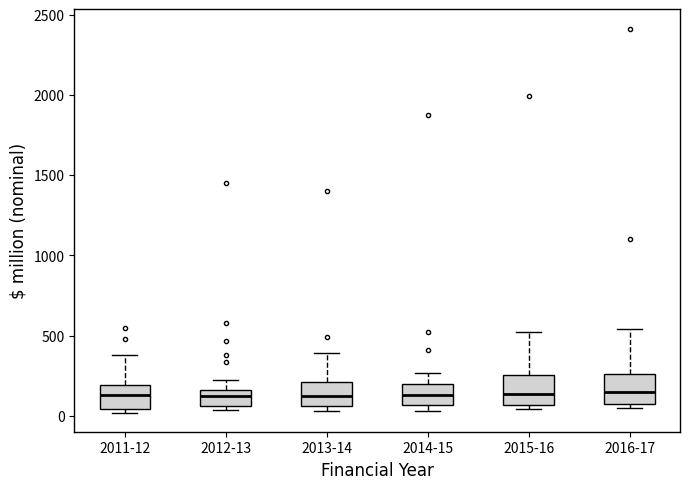

Where is the lower edge of the box for 2016-17 on the y-axis? The values are not printed on the chart, so give them approximately, as read against the axis.

50